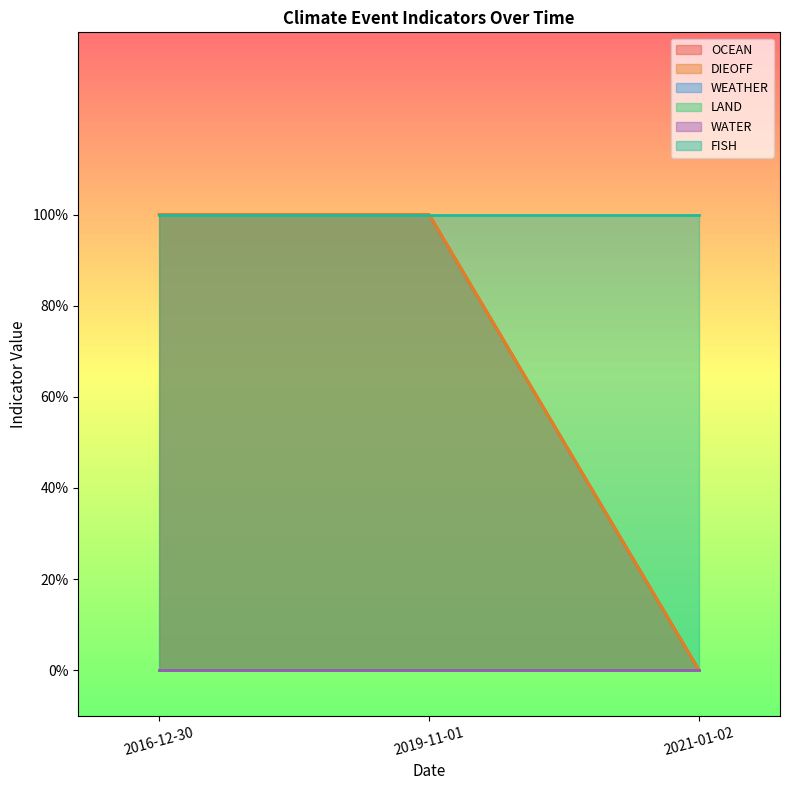

What are all the series names shown in the legend?

OCEAN, DIEOFF, WEATHER, LAND, WATER, FISH